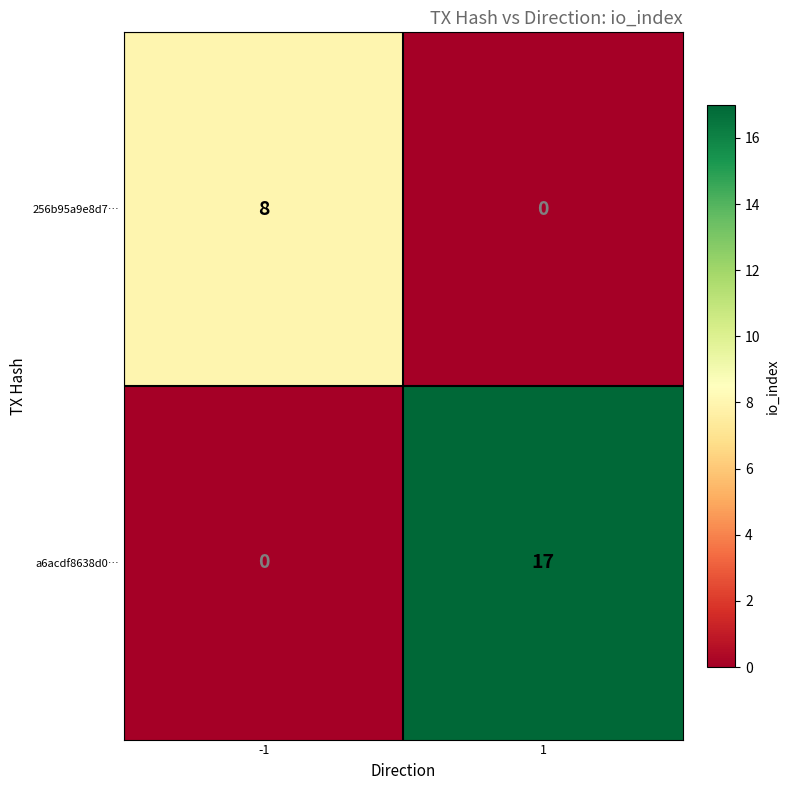

The value of 256b95a9e8d7… at -1 is 8. True or false?

True